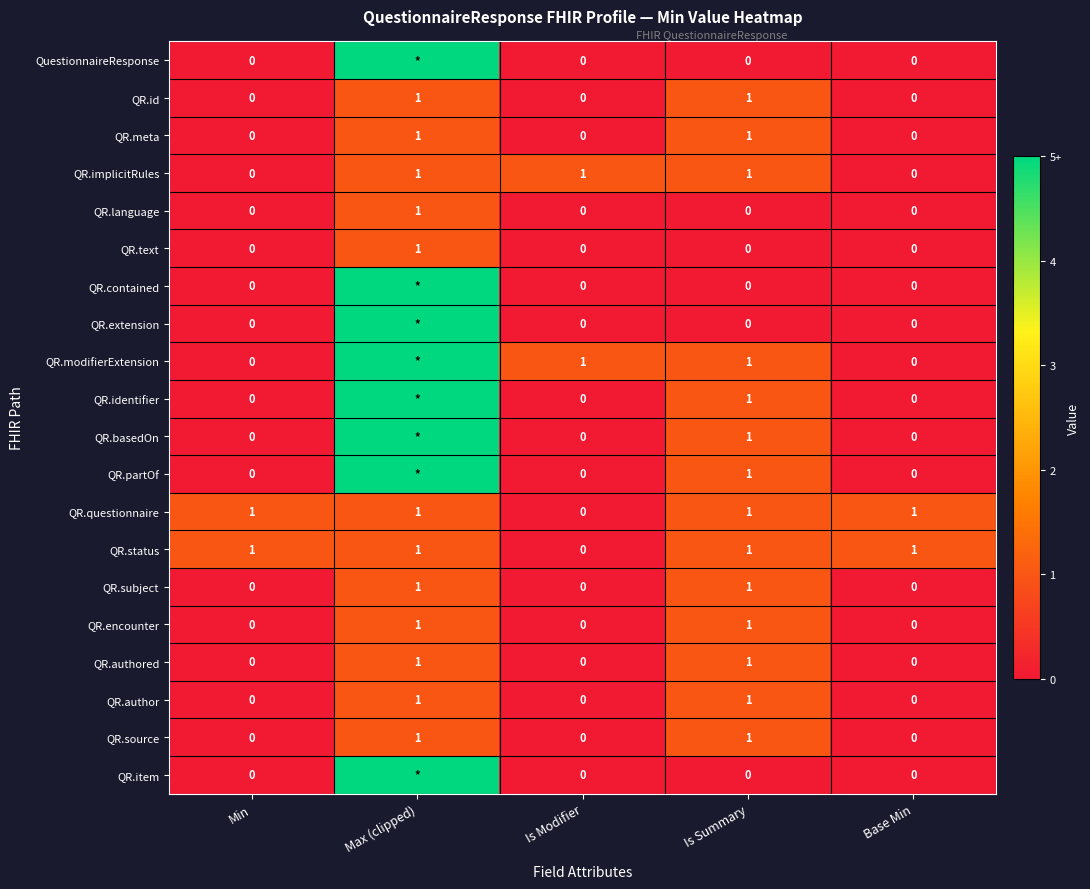

Is the value of QR.extension at Is Summary greater than the value of QR.questionnaire at Max (clipped)?

No